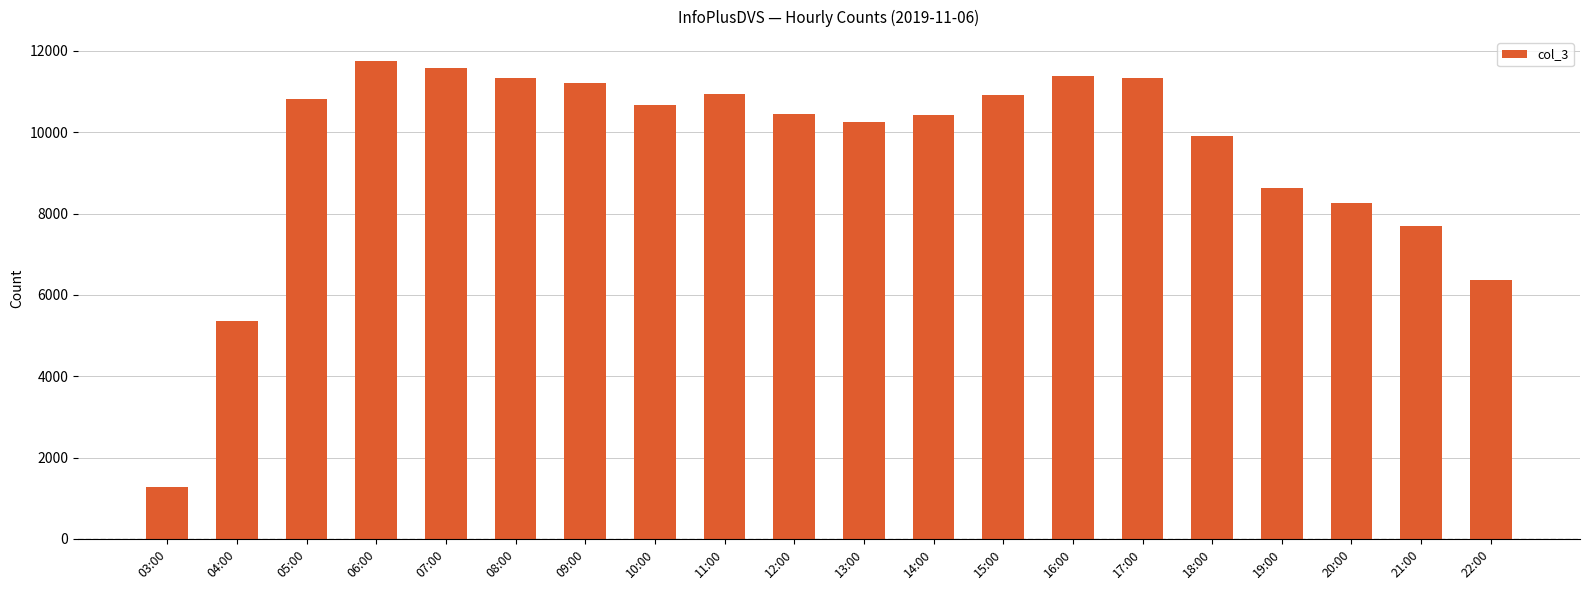

At which label is the value closest to 6518?

22:00